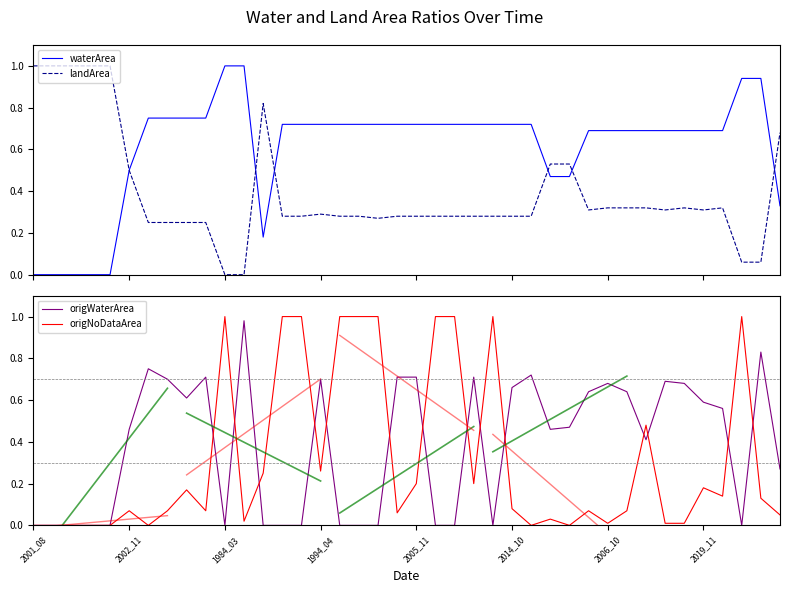

Reading left to right, list all the values displayed in this chart.

waterArea: 0.0	0.0	0.0	0.0	0.0	0.5	0.8	0.8	0.8	0.8	1.0	1.0	0.2	0.7	0.7	0.7	0.7	0.7	0.7	0.7	0.7	0.7	0.7	0.7	0.7	0.7	0.7	0.5	0.5	0.7	0.7	0.7	0.7	0.7	0.7	0.7	0.7	0.9	0.9	0.3
landArea: 1.0	1.0	1.0	1.0	1.0	0.5	0.2	0.2	0.2	0.2	0.0	0.0	0.8	0.3	0.3	0.3	0.3	0.3	0.3	0.3	0.3	0.3	0.3	0.3	0.3	0.3	0.3	0.5	0.5	0.3	0.3	0.3	0.3	0.3	0.3	0.3	0.3	0.1	0.1	0.7
origWaterArea: 0.0	0.0	0.0	0.0	0.0	0.5	0.8	0.7	0.6	0.7	0.0	1.0	0.0	0.0	0.0	0.7	0.0	0.0	0.0	0.7	0.7	0.0	0.0	0.7	0.0	0.7	0.7	0.5	0.5	0.6	0.7	0.6	0.4	0.7	0.7	0.6	0.6	0.0	0.8	0.3
origNoDataArea: 0.0	0.0	0.0	0.0	0.0	0.1	0.0	0.1	0.2	0.1	1.0	0.0	0.2	1.0	1.0	0.3	1.0	1.0	1.0	0.1	0.2	1.0	1.0	0.2	1.0	0.1	0.0	0.0	0.0	0.1	0.0	0.1	0.5	0.0	0.0	0.2	0.1	1.0	0.1	0.1